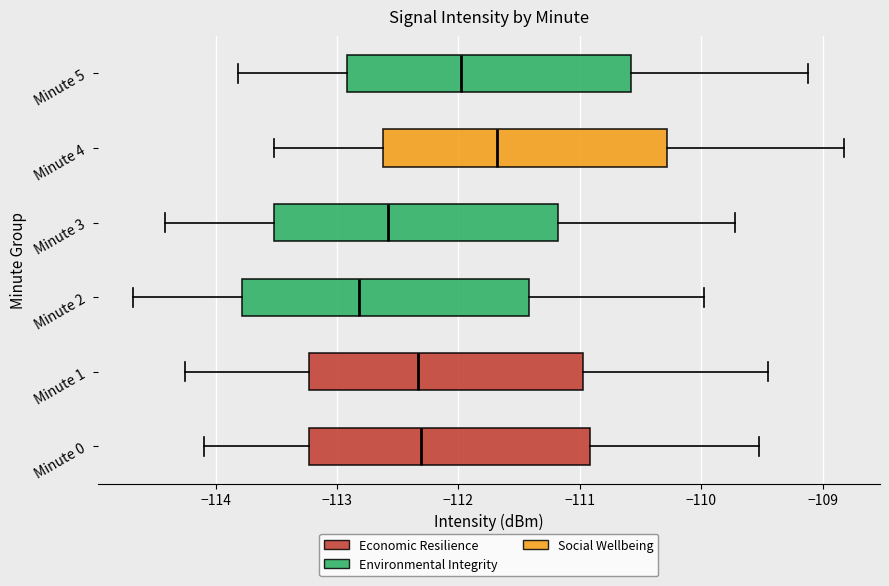

Reading bottom to top, transcribe this box plot: for each box, give where its median line is, the range the box spans, and where its two whiskers end, as read against the x-axis. The values are not printed on the chart, so give them approximately, as read against the axis.

Minute 0: median -112.3, box -113.2 to -110.9, whiskers -114.1 to -109.5
Minute 1: median -112.3, box -113.2 to -111.0, whiskers -114.2 to -109.4
Minute 2: median -112.8, box -113.8 to -111.4, whiskers -114.7 to -110.0
Minute 3: median -112.6, box -113.5 to -111.2, whiskers -114.4 to -109.7
Minute 4: median -111.7, box -112.6 to -110.3, whiskers -113.5 to -108.8
Minute 5: median -112.0, box -112.9 to -110.6, whiskers -113.8 to -109.1